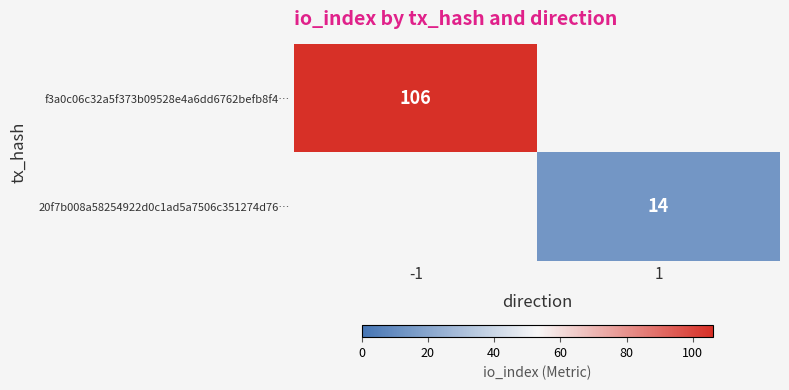

The value of f3a0c06c32a5f373b09528e4a6dd6762befb8f4… at -1 is 169. True or false?

False